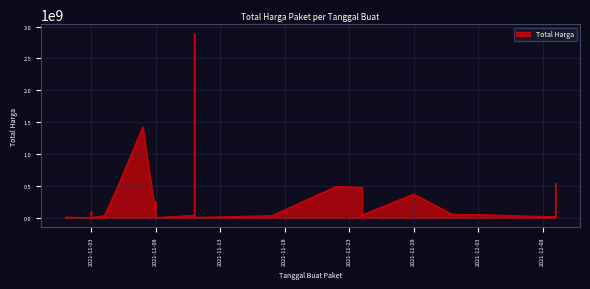

Between 2021-11-04 and 2021-11-11, which is larger?

2021-11-11